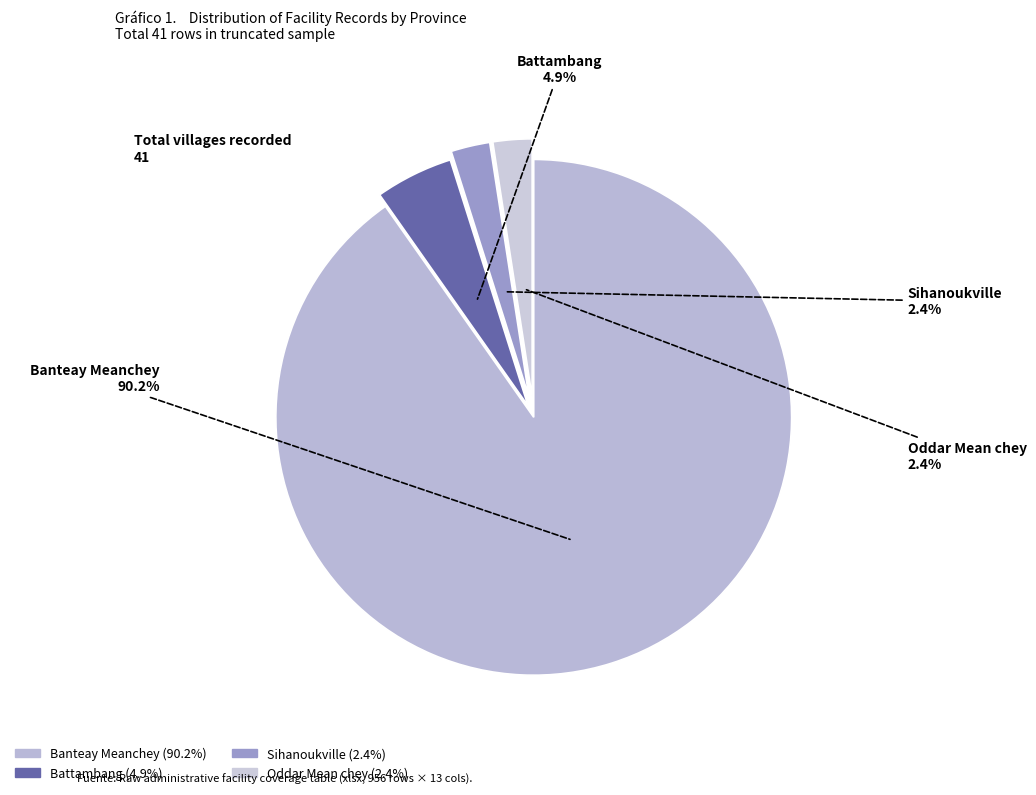

Combined, do Battambang and Banteay Meanchey account for over 50%?

Yes